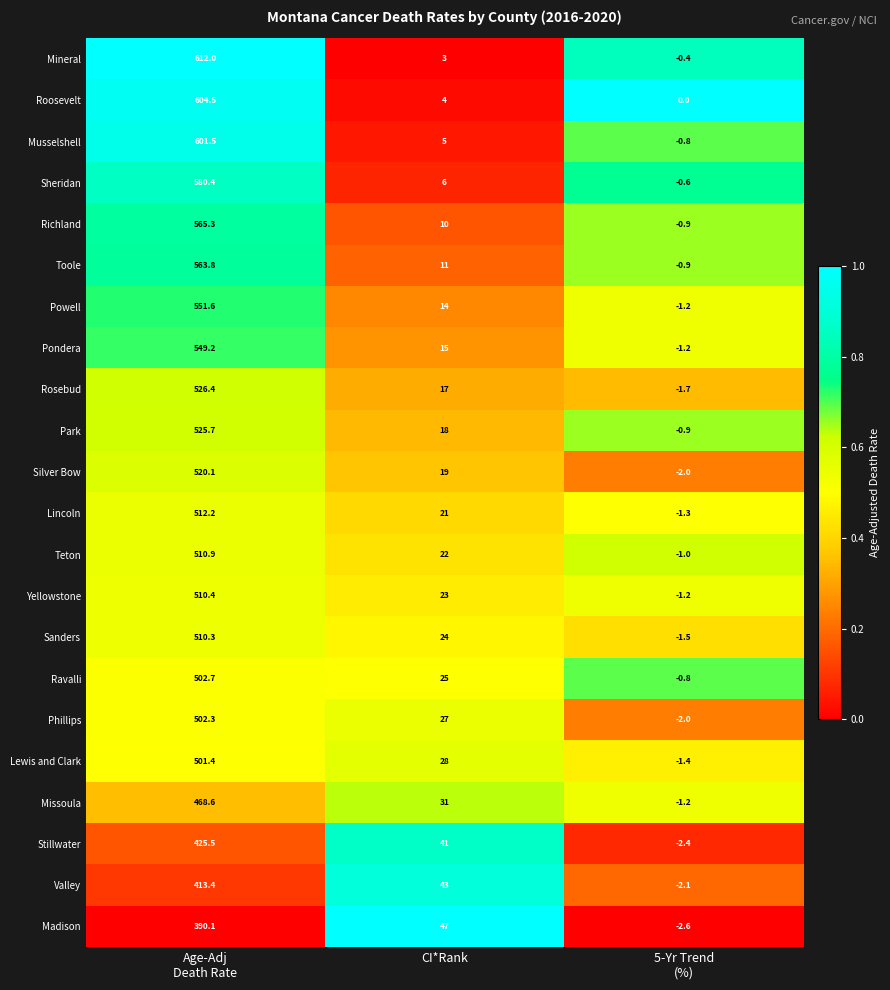

What is the greatest value displayed?

612.0